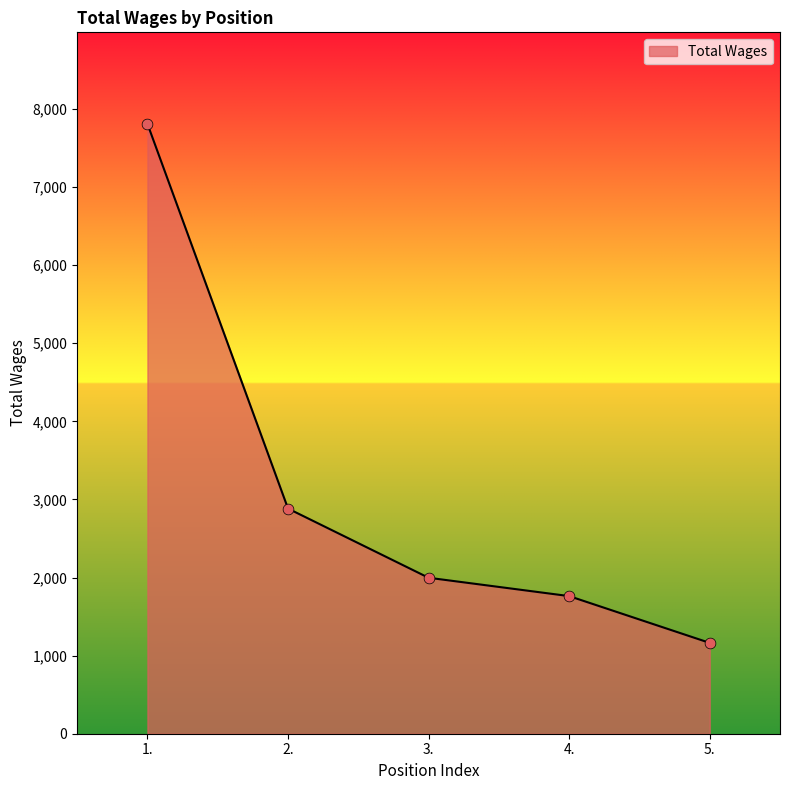

What is the ratio of the value at 1. to the value at 4.?

4.4